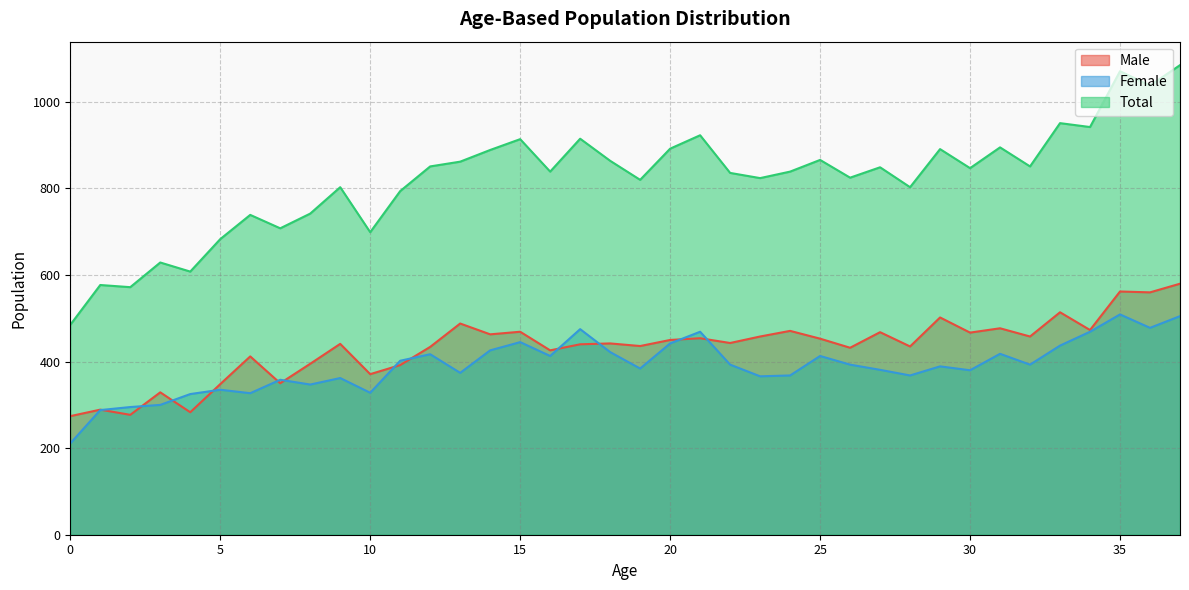

How many interior local peaks does the Total series have?

13